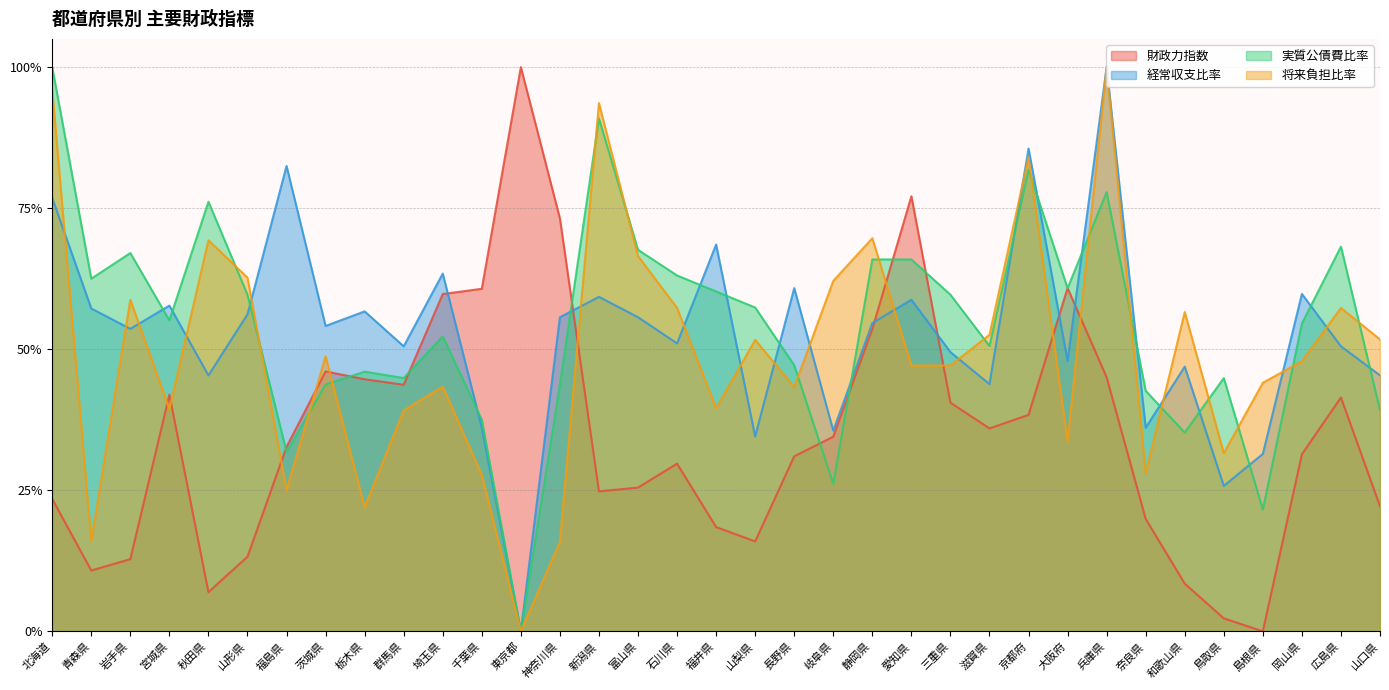

What is the value of the 実質公債費比率 point at the 34th from the left?

0.7